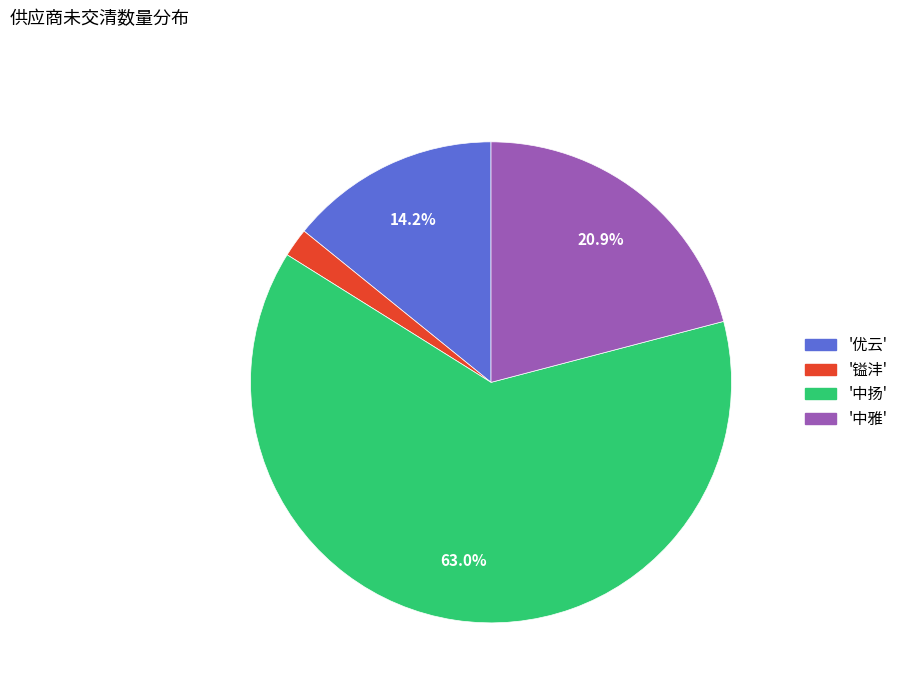

Count the number of slices in the pie.

4